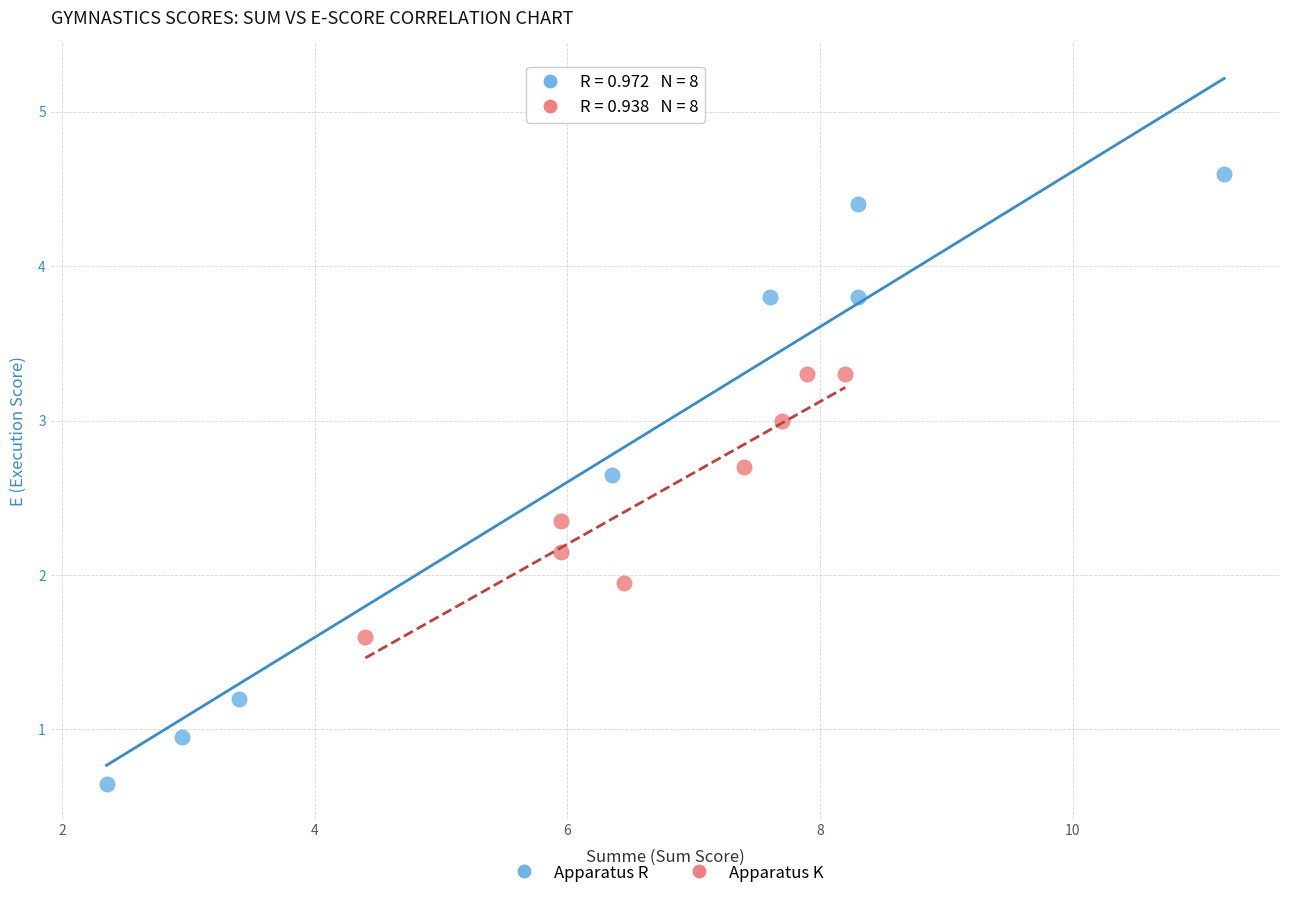

Which series has the widest spread of Y values?

Apparatus R